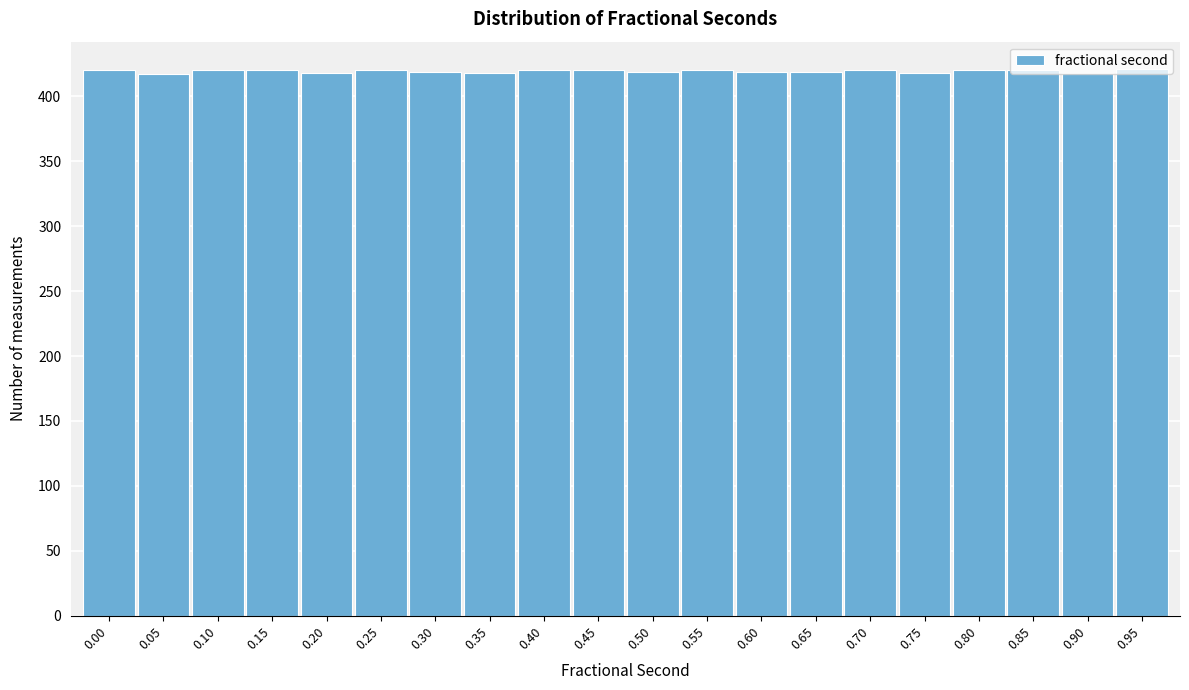

What is the greatest value displayed?

421